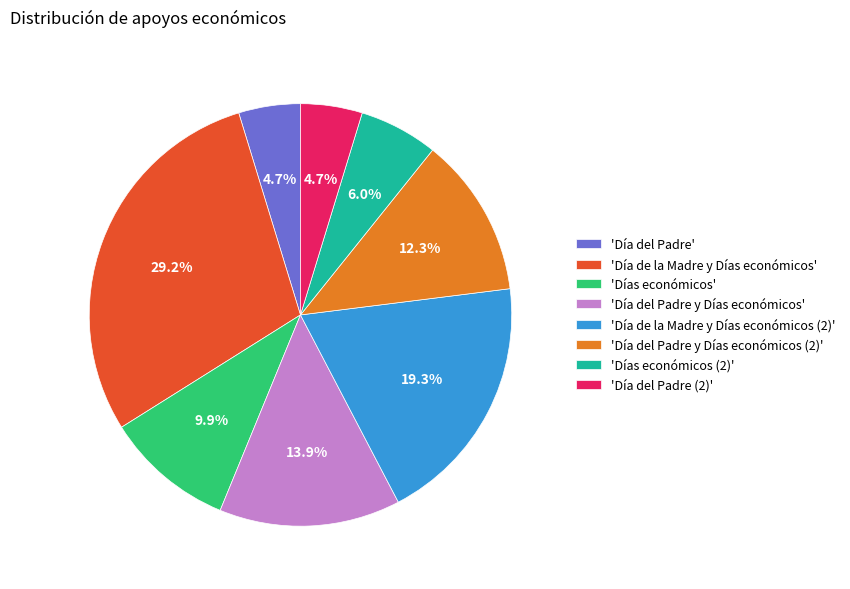

What percentage is NOT represented by 'Días económicos (2)'?

94.0%